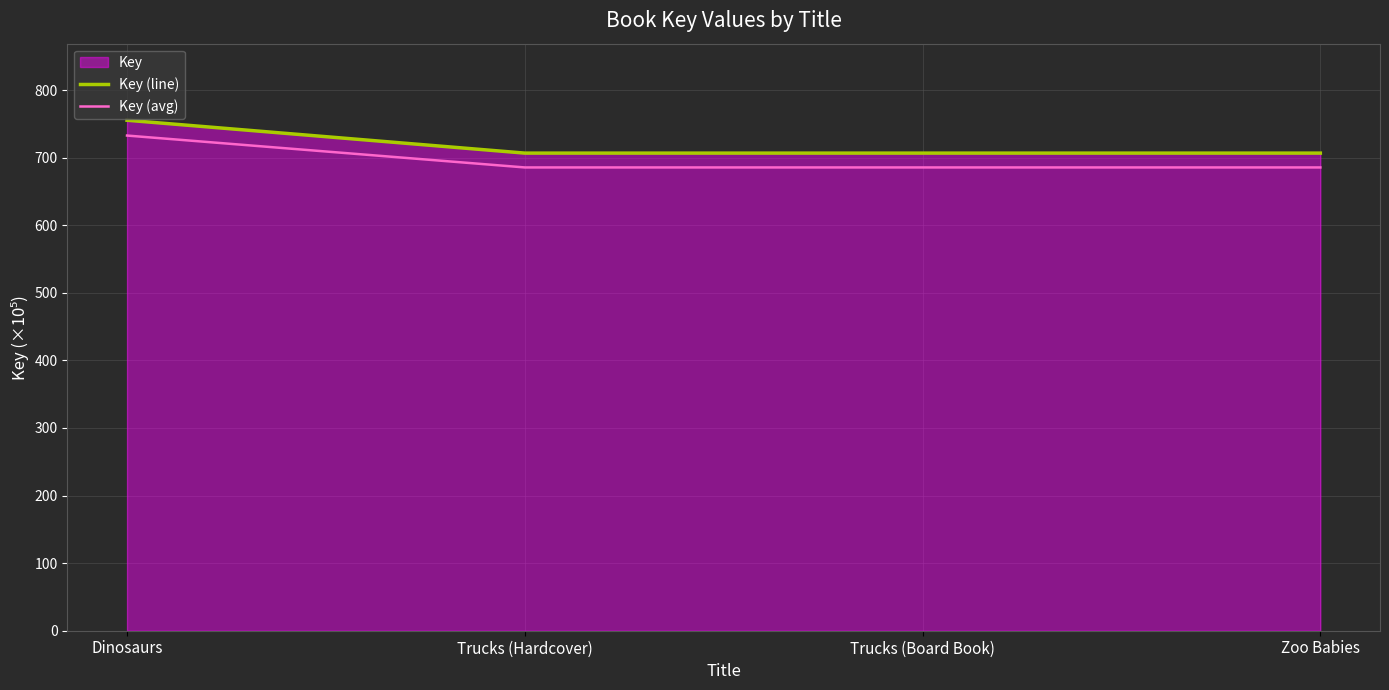

True or false: Key (line) has more than 2 points higher than both neighbors.

False